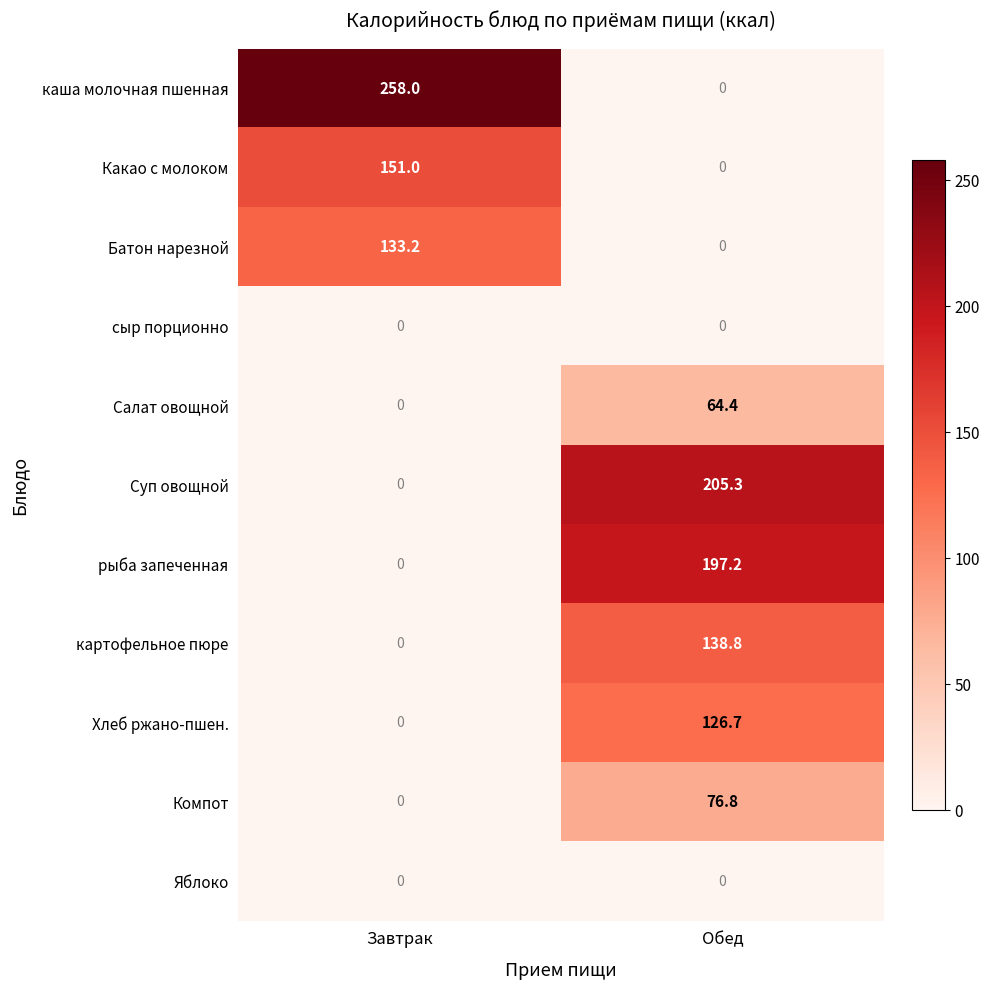

True or false: Хлеб ржано-пшен. has a value of 75.9 at Обед.

False